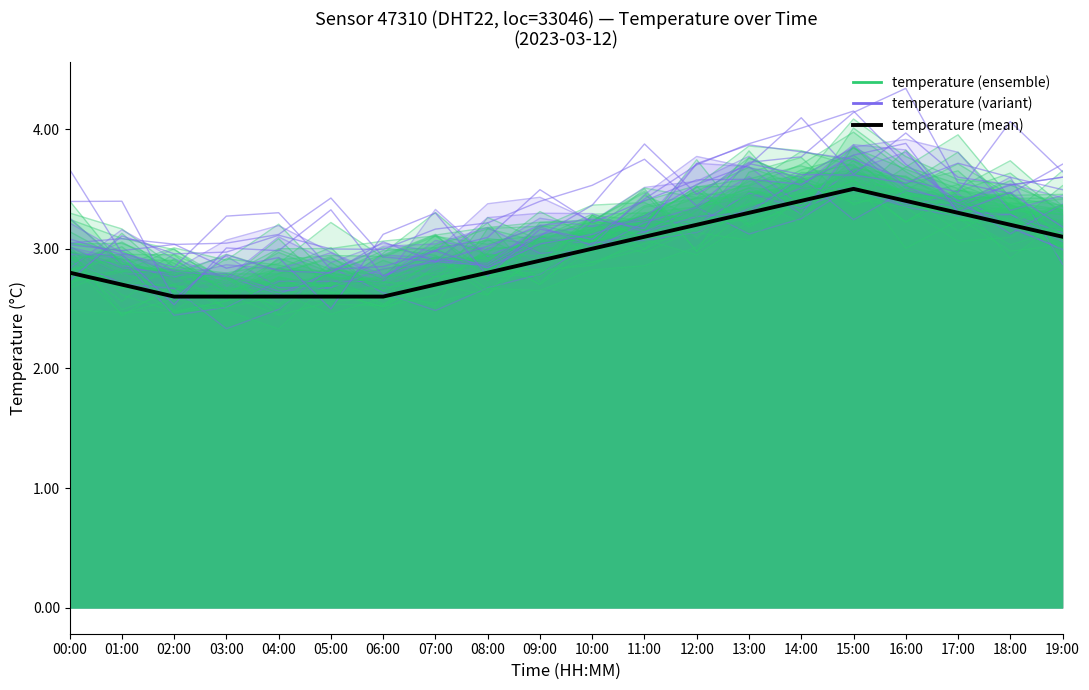

At which label does the data first exceed 3?

11:00